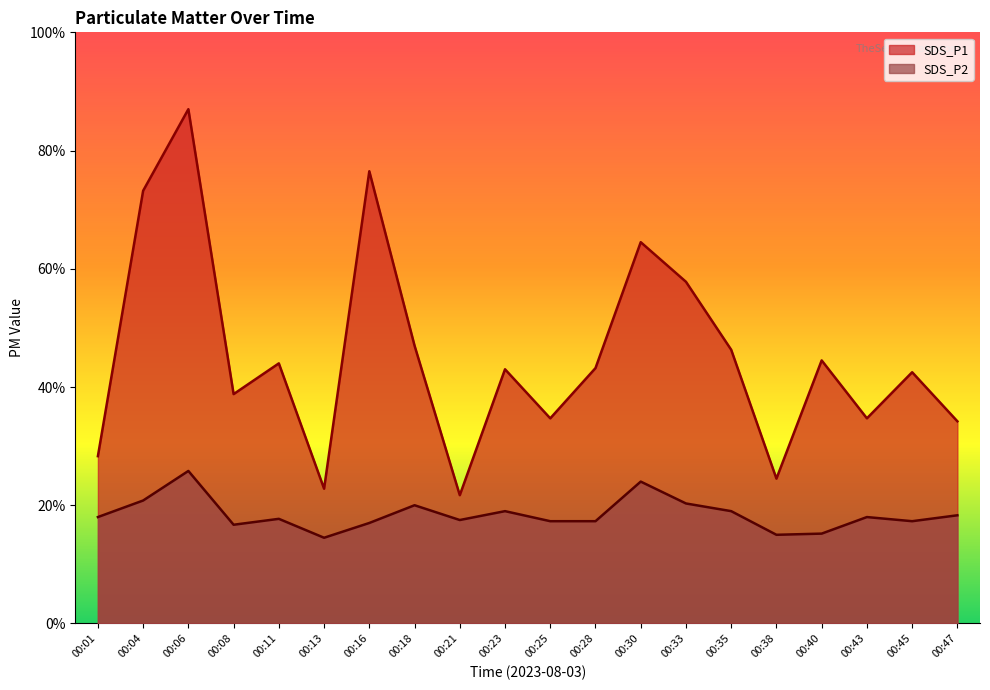

At 00:33, list the series in order from smallest to largest.

SDS_P2, SDS_P1